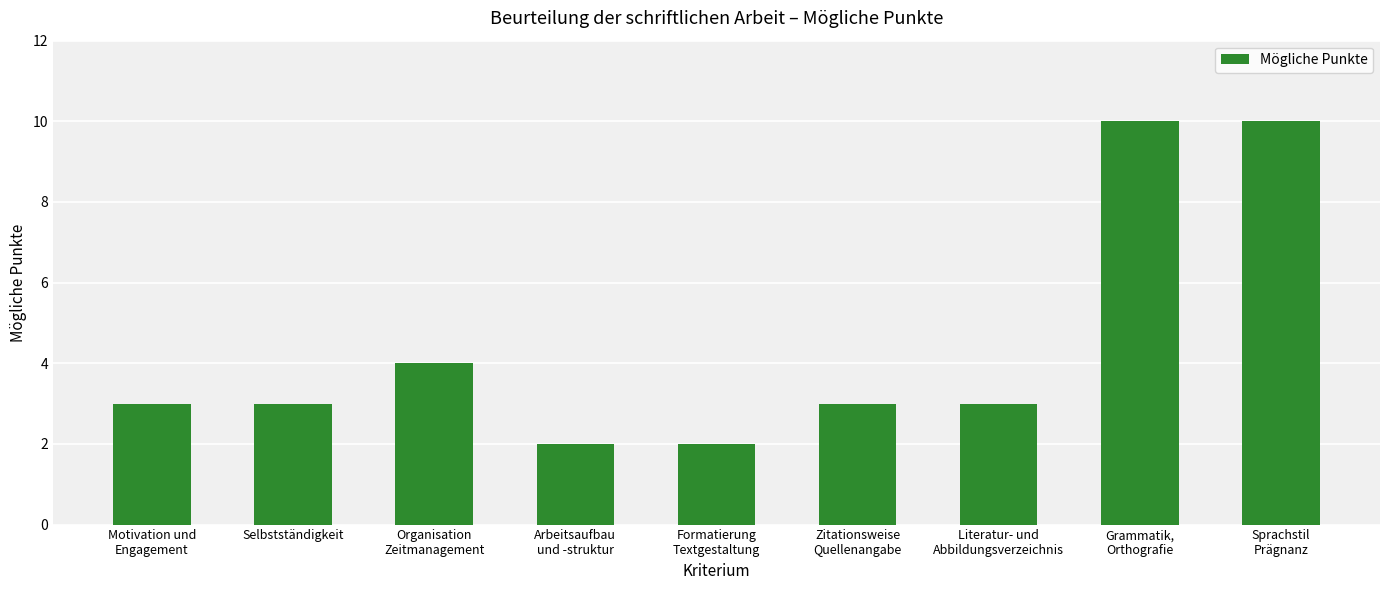

The chart shows a value of 5 at Selbstständigkeit. True or false?

False